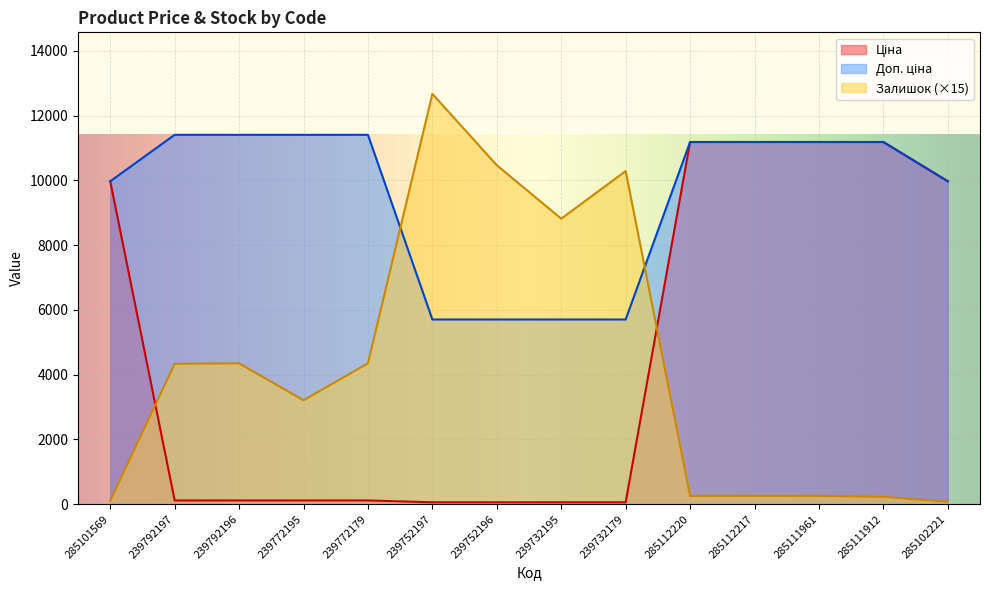

Reading left to right, extract all data points from this chart.

Ціна: 9975.0	114.1	114.1	114.1	114.1	57.0	57.0	57.0	57.0	11188.2	11188.2	11188.2	11188.2	9975.0
Доп. ціна: 9975.0	11410.0	11410.0	11410.0	11410.0	5705.0	5705.0	5705.0	5705.0	11188.2	11188.2	11188.2	11188.2	9975.0
Залишок: 105.0	4335.0	4350.0	3210.0	4350.0	12675.0	10470.0	8820.0	10290.0	255.0	255.0	255.0	225.0	75.0